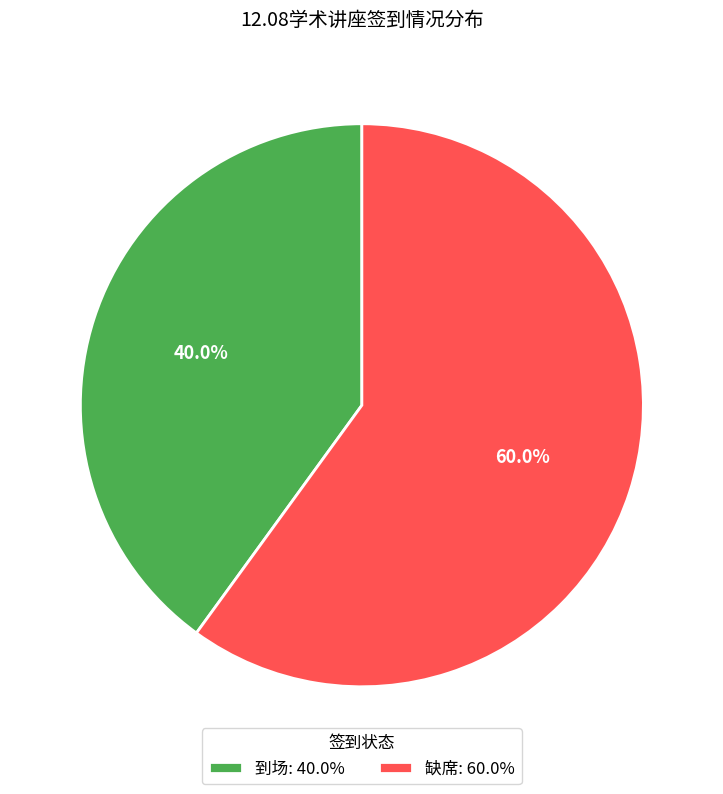

Which has a higher value, 到场 or 缺席?

缺席